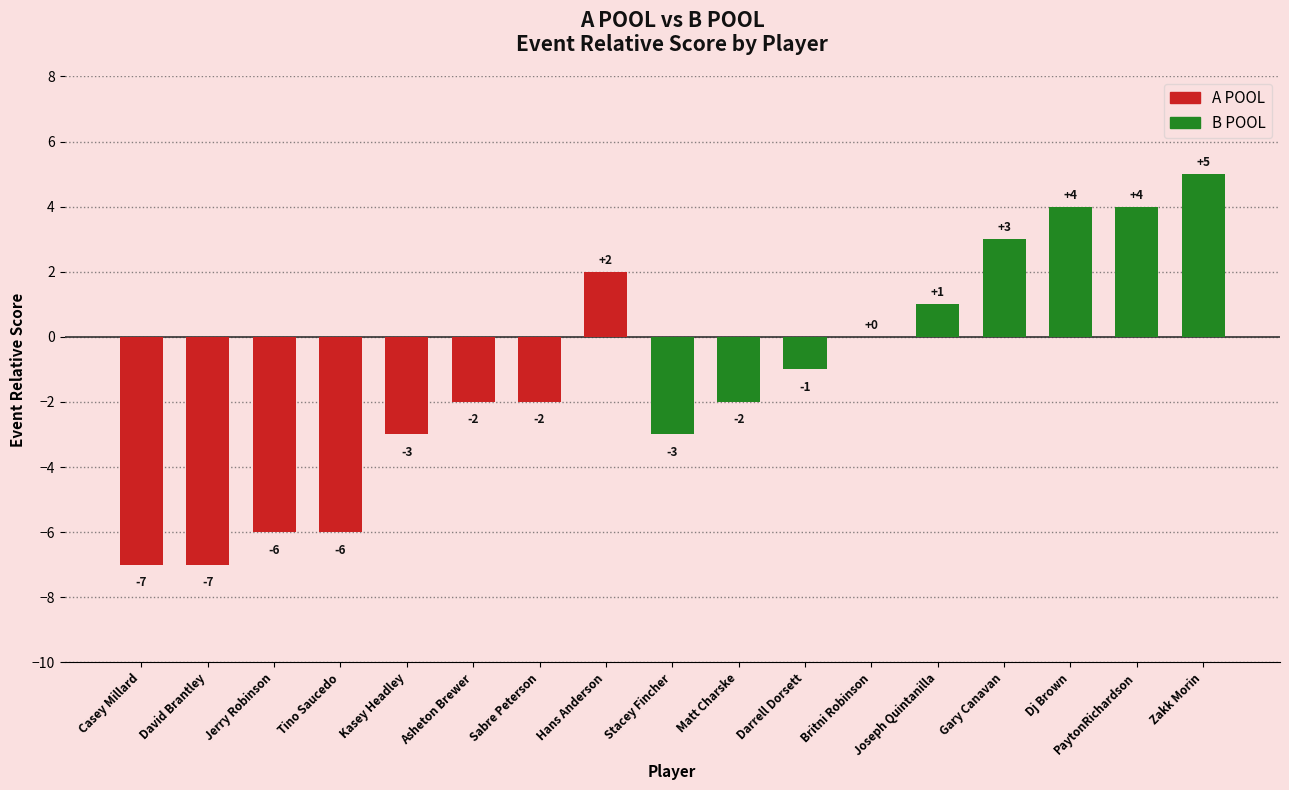

At which category does the chart reach its peak across all series?

Zakk Morin